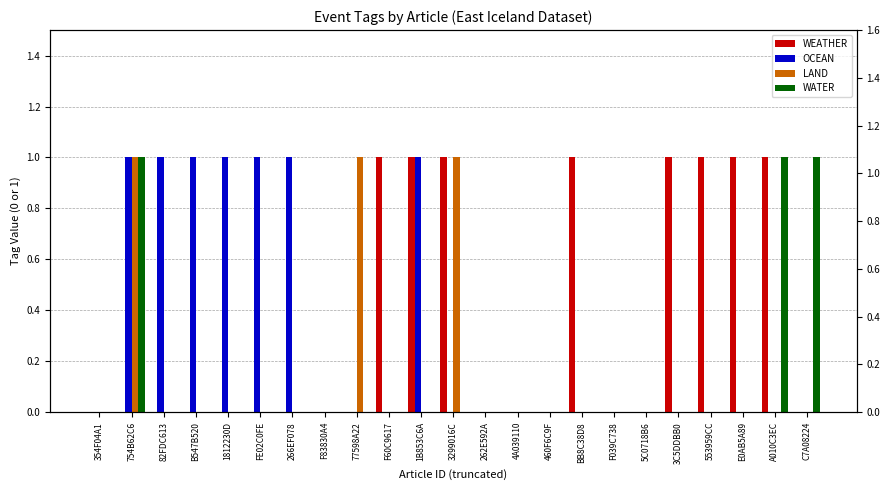

The value of OCEAN at 77598A22 is 0. True or false?

False